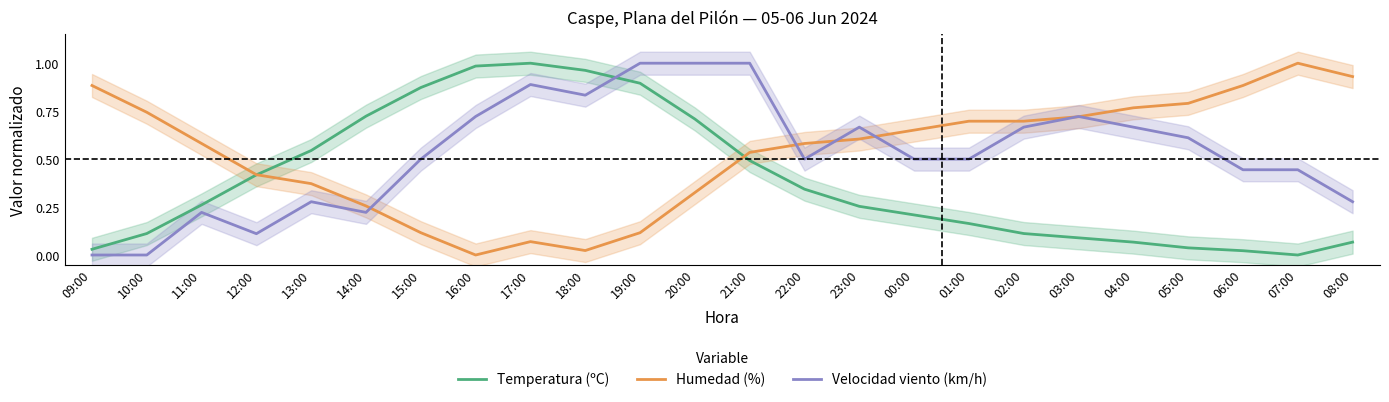

At which category is the sum across all series the highest?

20:00